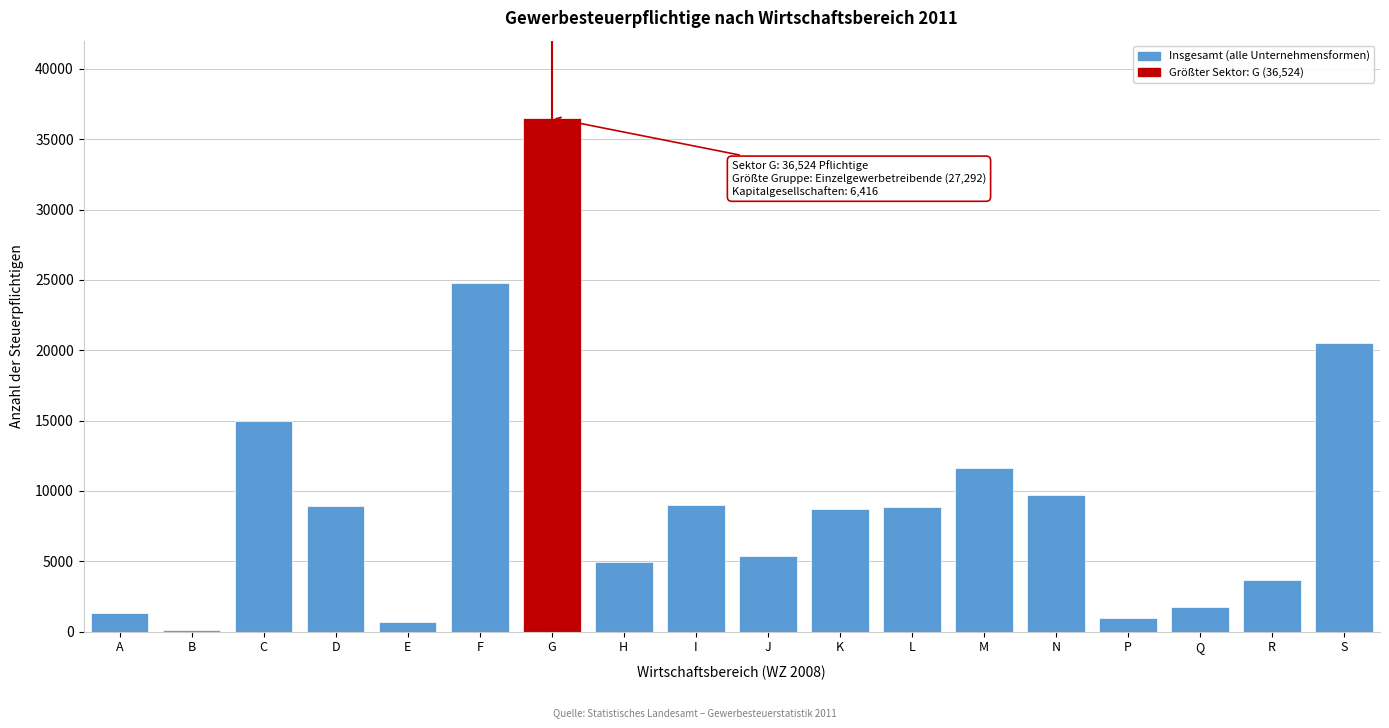

What is the sum of all values?

172598